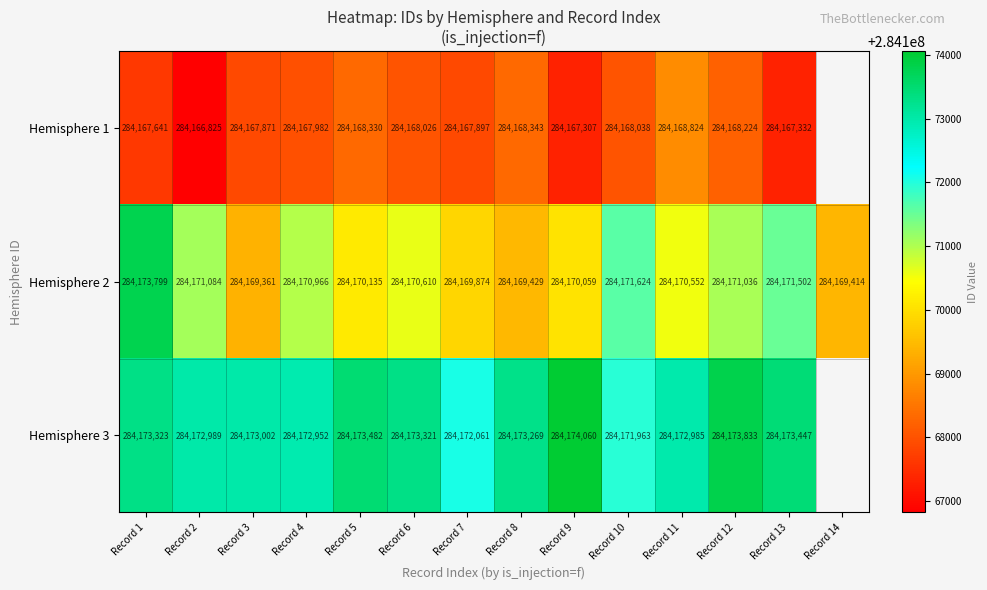

Is it true that Hemisphere 1 equals 284167871 at Record 3?

True